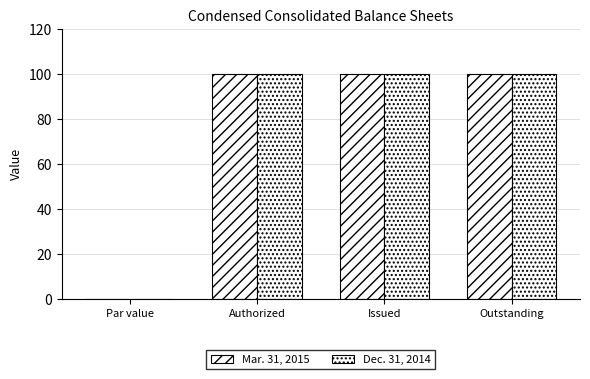

How many series are shown in this chart?

2